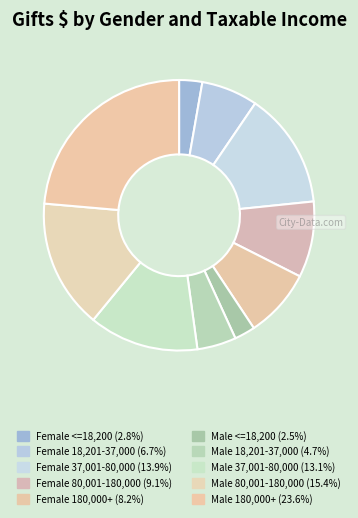

To the nearest percent, what is the combined percentage of Female 37,001-80,000 and Female <=18,200?

17%